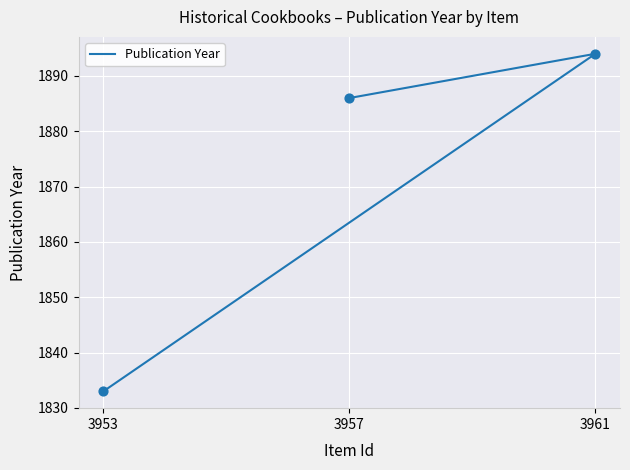

What is the change in value from 3953 to 3961?

+61